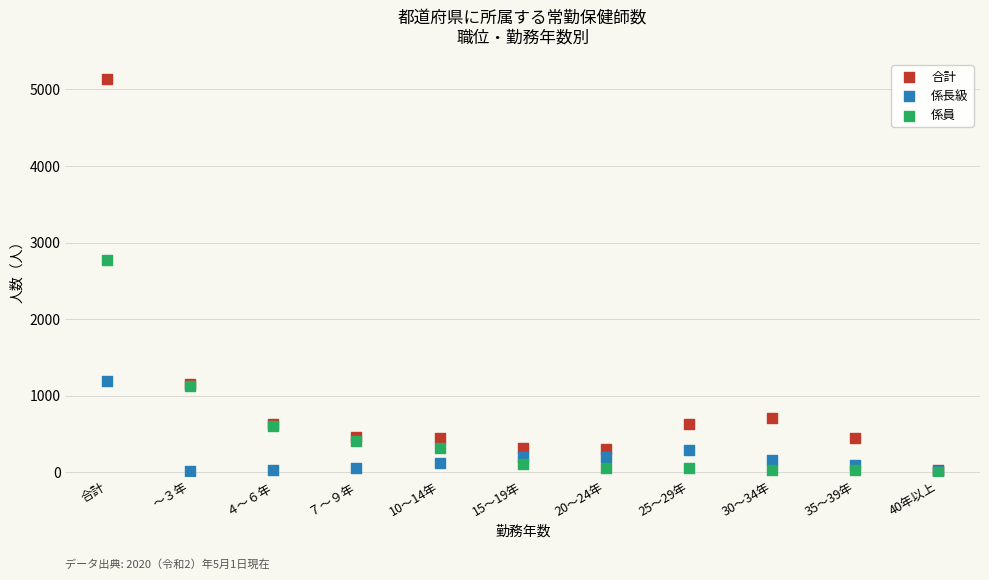

What are all the series names shown in the legend?

合計, 係長級, 係員